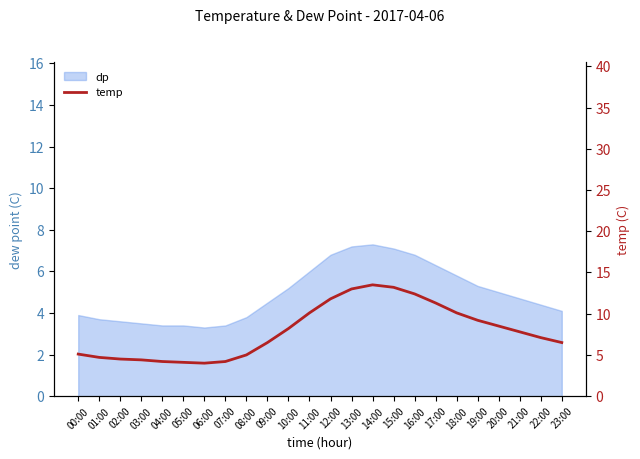

What is the approximate value at 12:00?

11.8